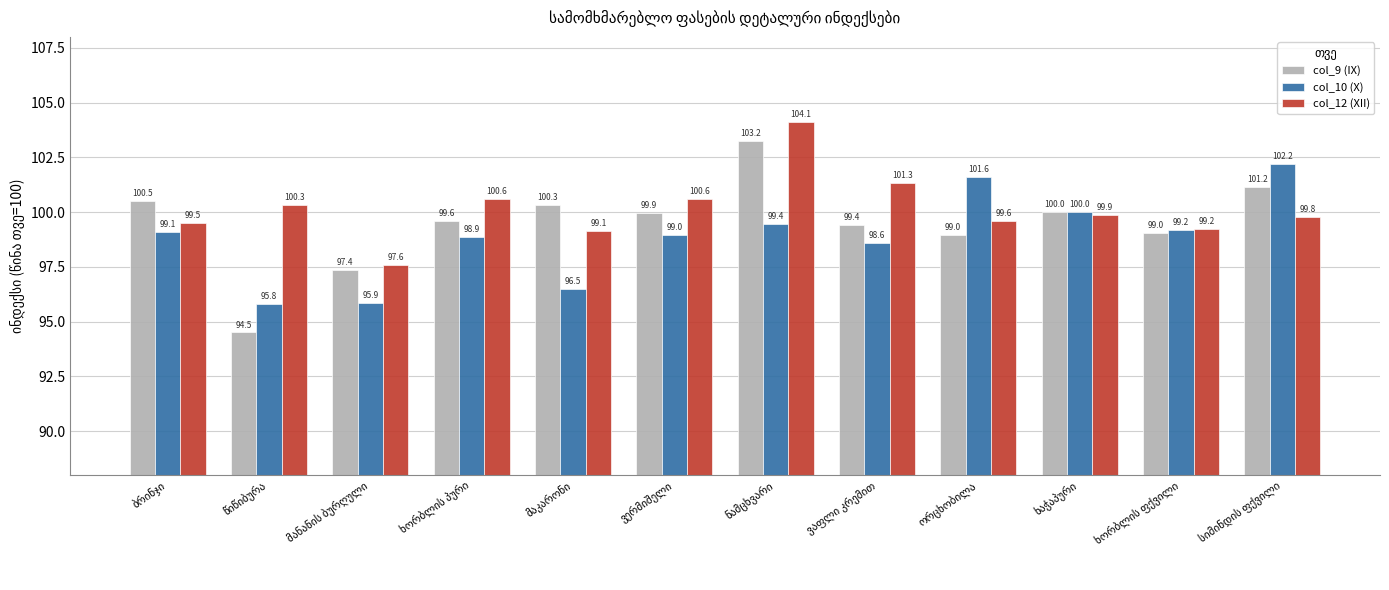

Rank the series by their maximum value, from lowest to highest.

col_10 (X), col_9 (IX), col_12 (XII)